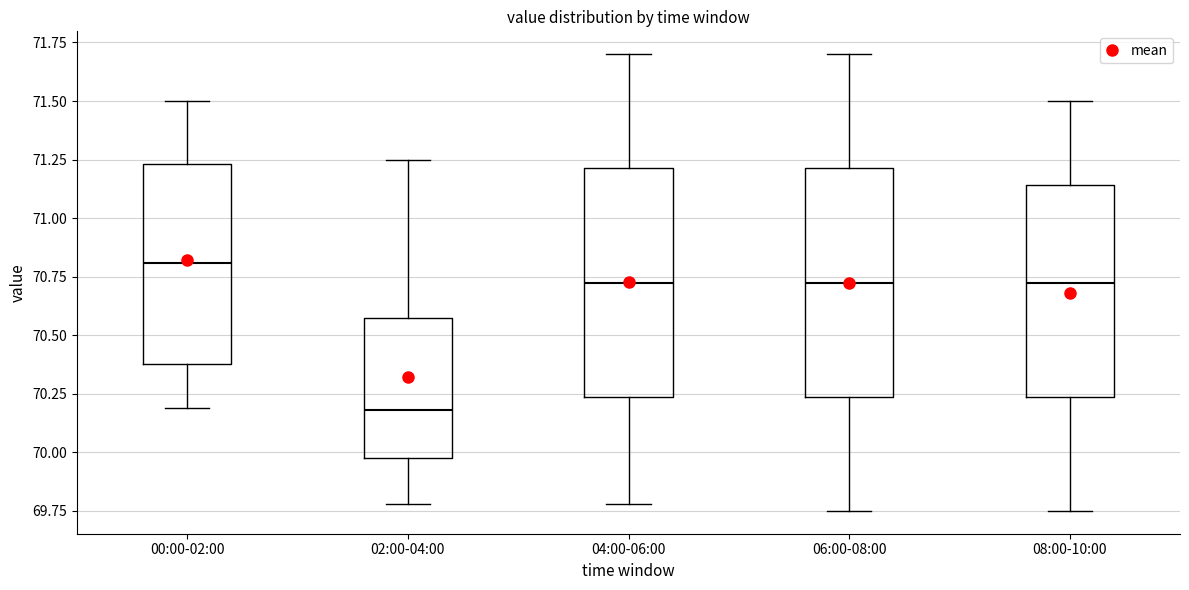

Reading left to right, transcribe this box plot: for each box, give where its median line is, the range the box spans, and where its two whiskers end, as read against the y-axis. The values are not printed on the chart, so give them approximately, as read against the axis.

00:00-02:00: median 70.80, box 70.40 to 71.25, whiskers 70.20 to 71.50
02:00-04:00: median 70.20, box 70.00 to 70.60, whiskers 69.80 to 71.25
04:00-06:00: median 70.75, box 70.25 to 71.20, whiskers 69.80 to 71.70
06:00-08:00: median 70.75, box 70.25 to 71.20, whiskers 69.75 to 71.70
08:00-10:00: median 70.75, box 70.25 to 71.15, whiskers 69.75 to 71.50